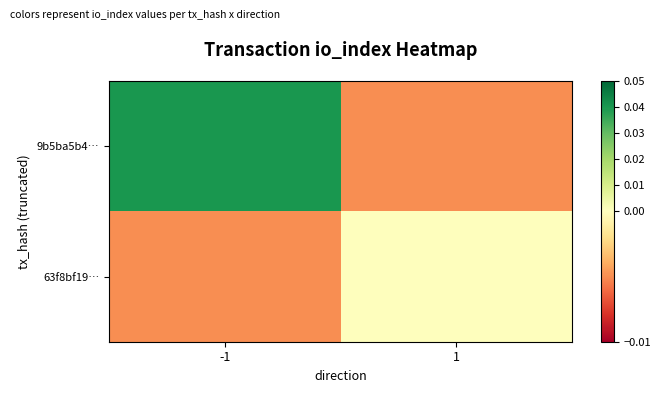

Rank the series by their maximum value, from lowest to highest.

63f8bf19…, 9b5ba5b4…